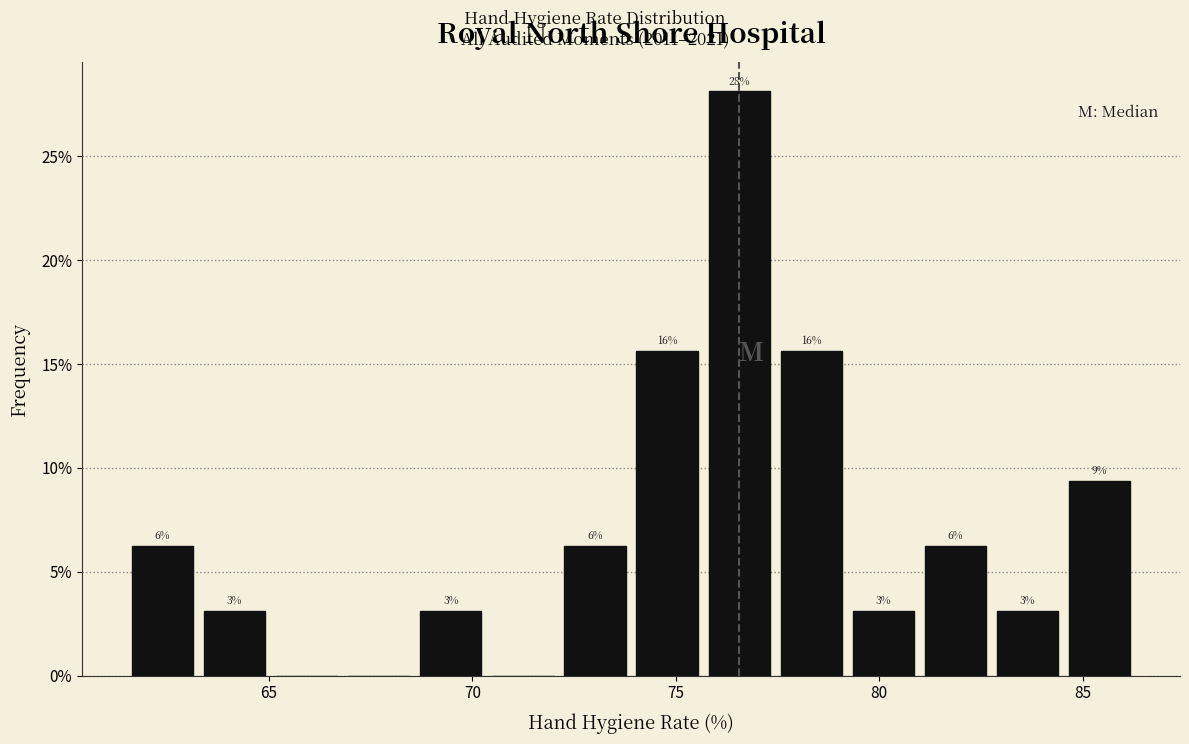

Around what value on the x-axis is the tallest bar? Give the approximate position of its centre, as read against the axis.

76.5